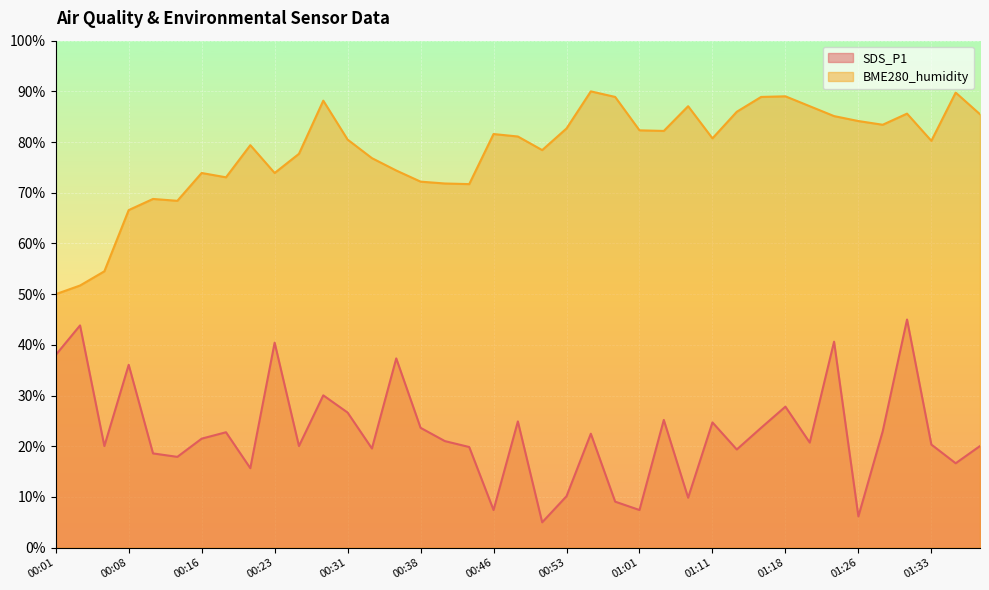

How many interior local valleys does the SDS_P1 series have?

13